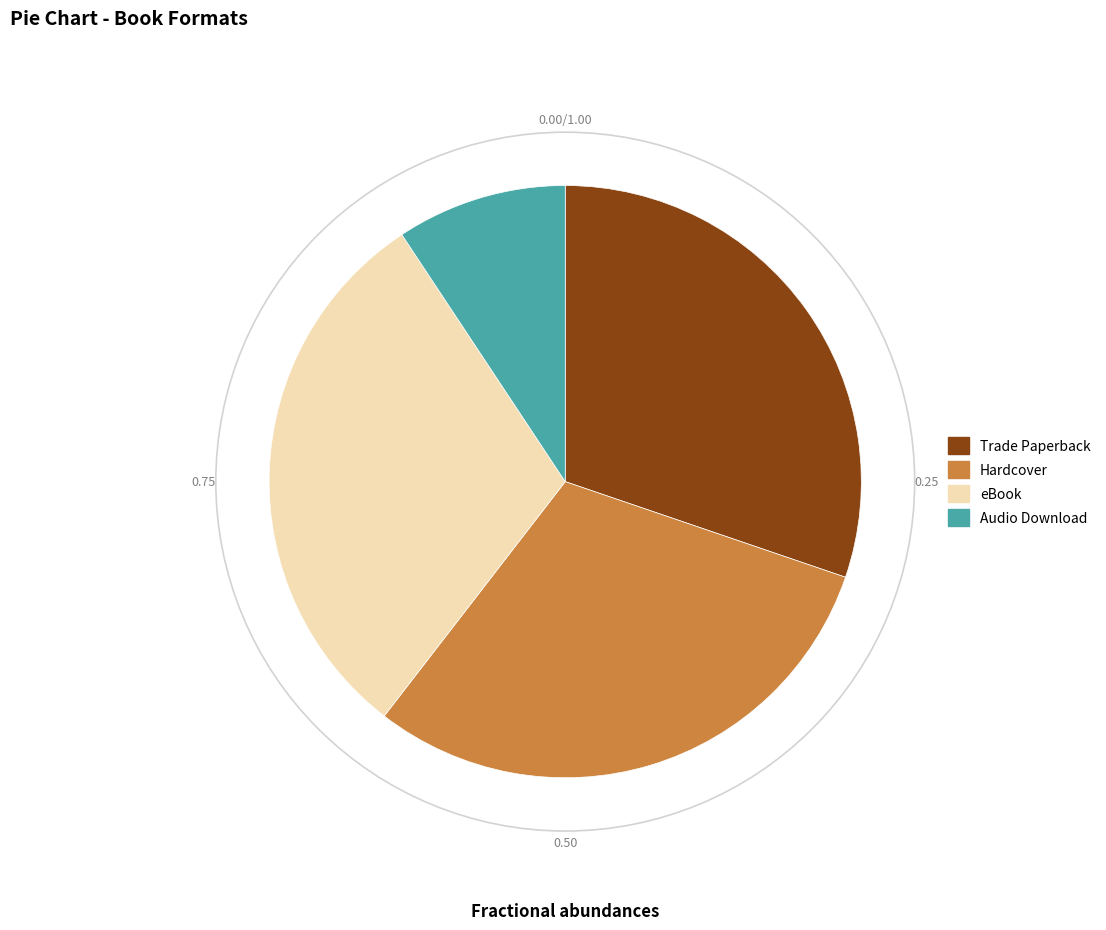

Is there any slice that represents more than half of the pie?

No